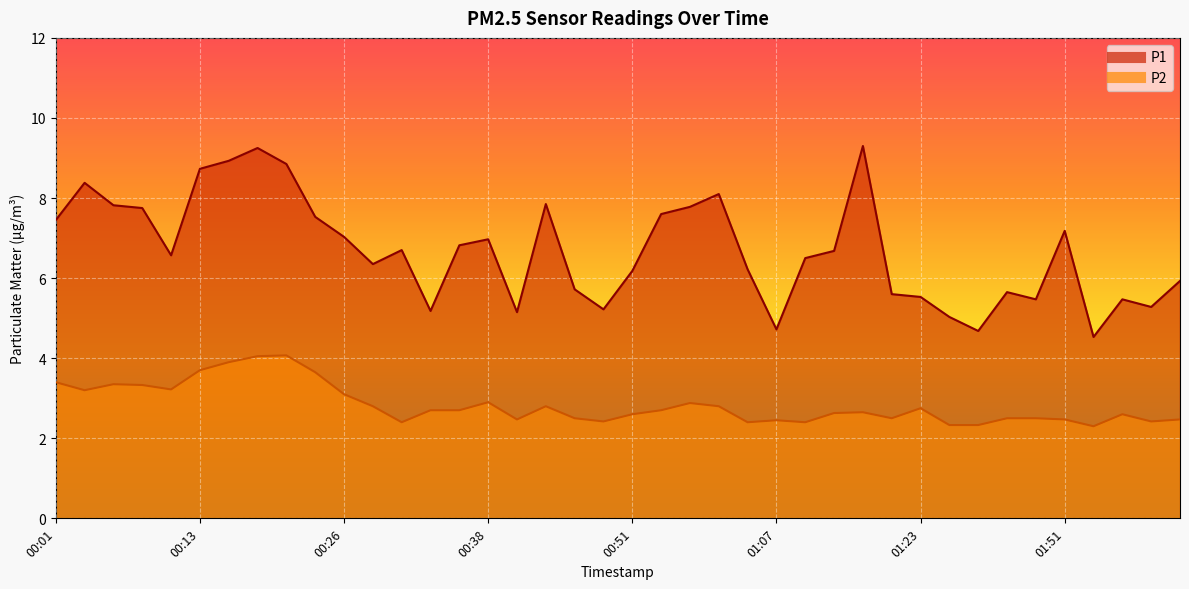

How many data points in P1 are less than 6?

15